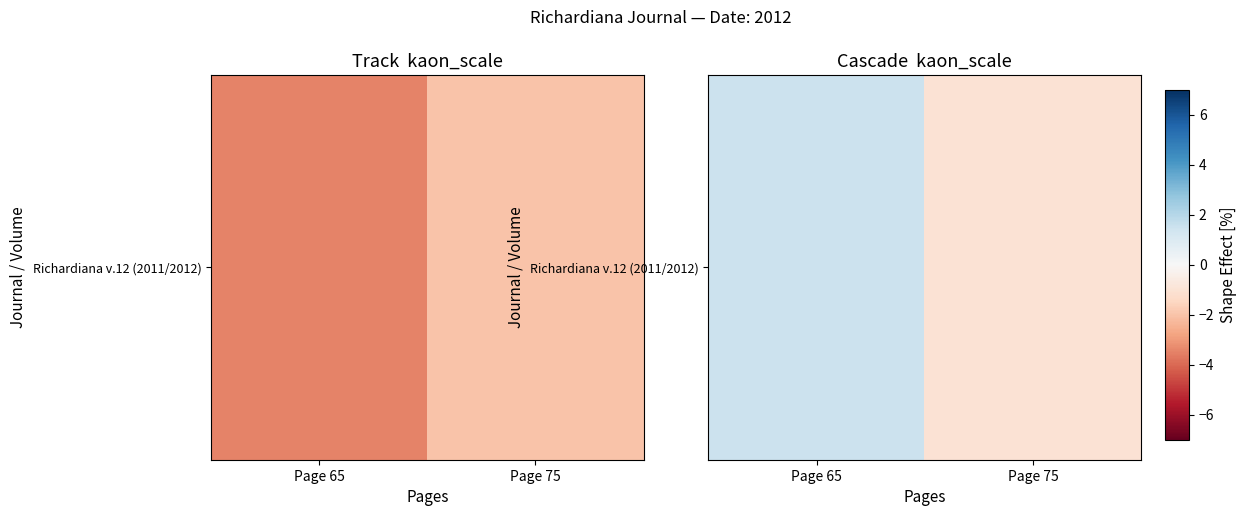

What is the difference between the maximum and minimum values?

2.5